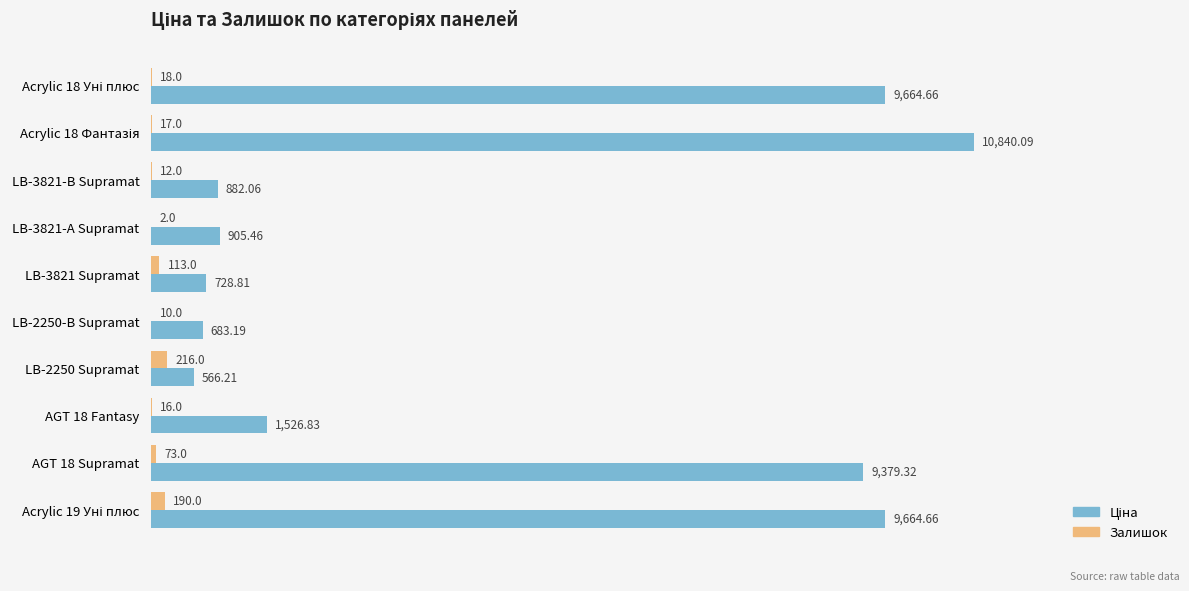

What is the total value across all series at LB-3821-В Supramat?

894.1